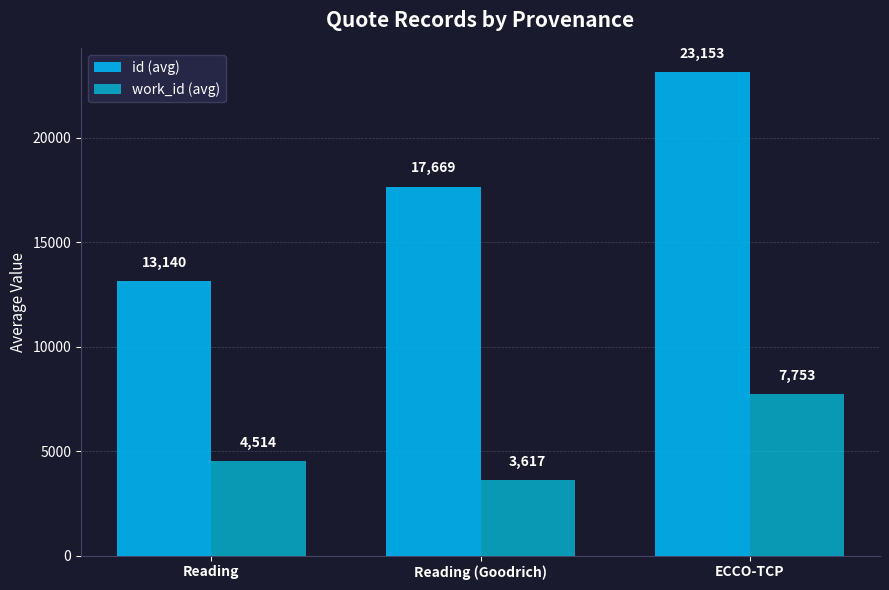

True or false: work_id (avg) has a value of 3617 at Reading (Goodrich).

True